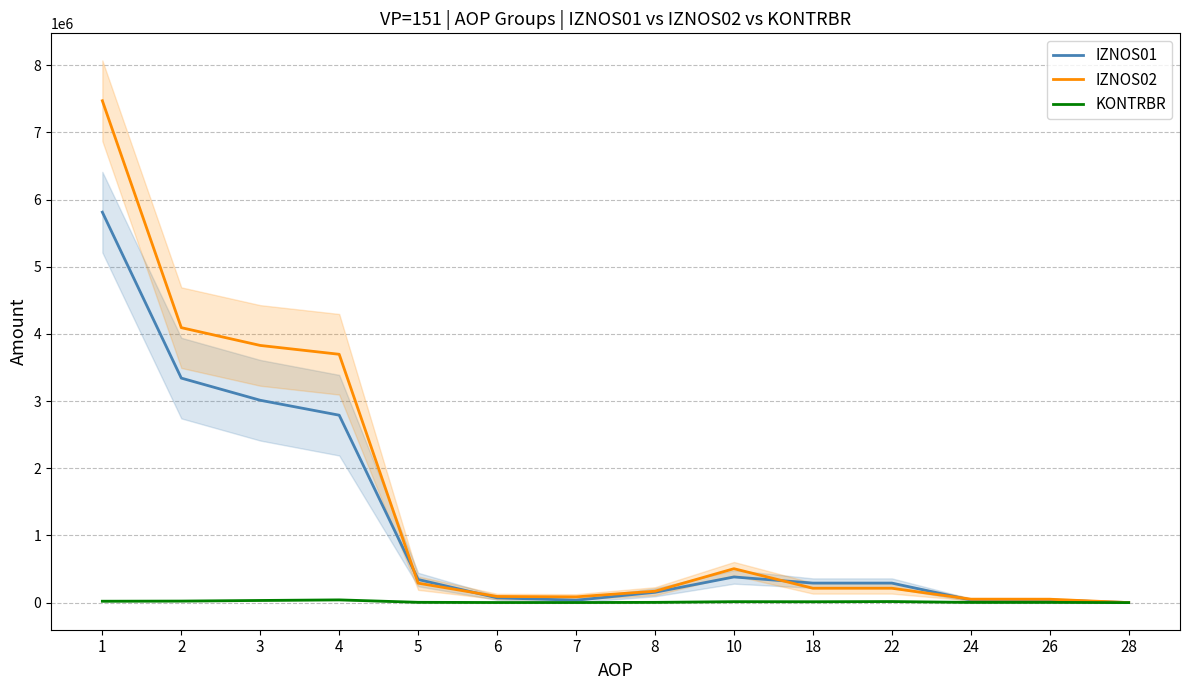

What is the difference between the IZNOS01 values at 28 and 22?

289814.1